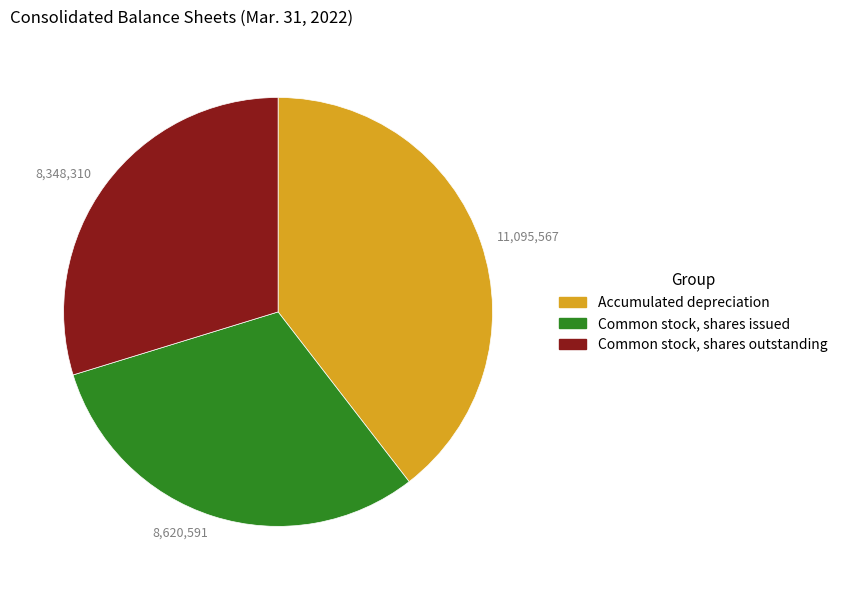

Rank the categories by value from lowest to highest.

8,348,310, 8,620,591, 11,095,567